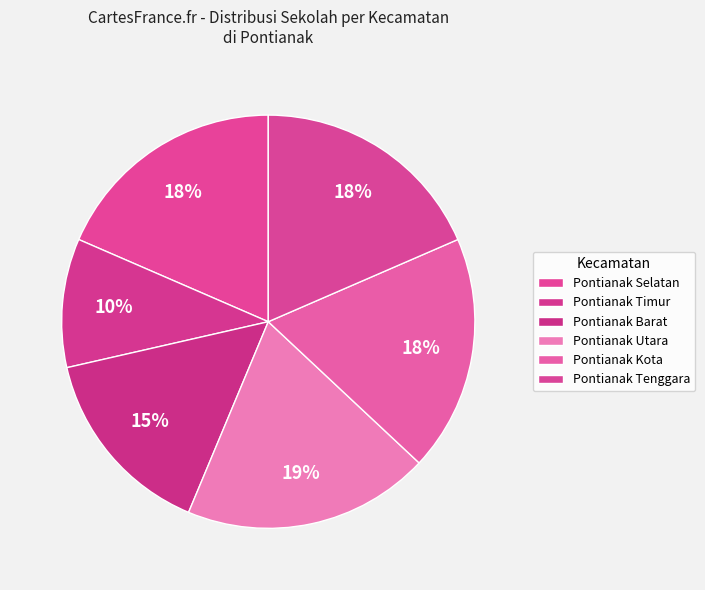

Rank the categories by value from highest to lowest.

Pontianak Utara, Pontianak Selatan, Pontianak Kota, Pontianak Tenggara, Pontianak Barat, Pontianak Timur